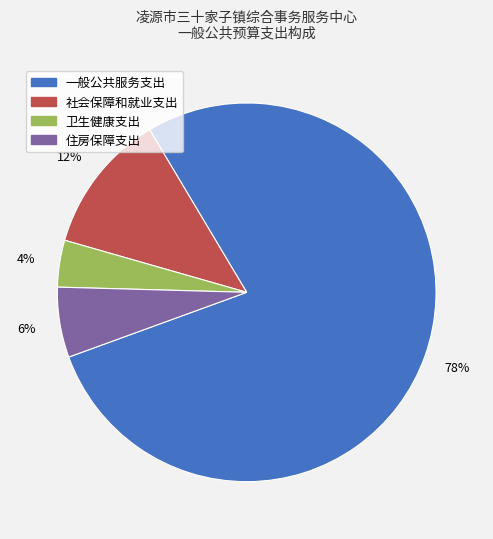

Is there any slice that represents more than half of the pie?

Yes